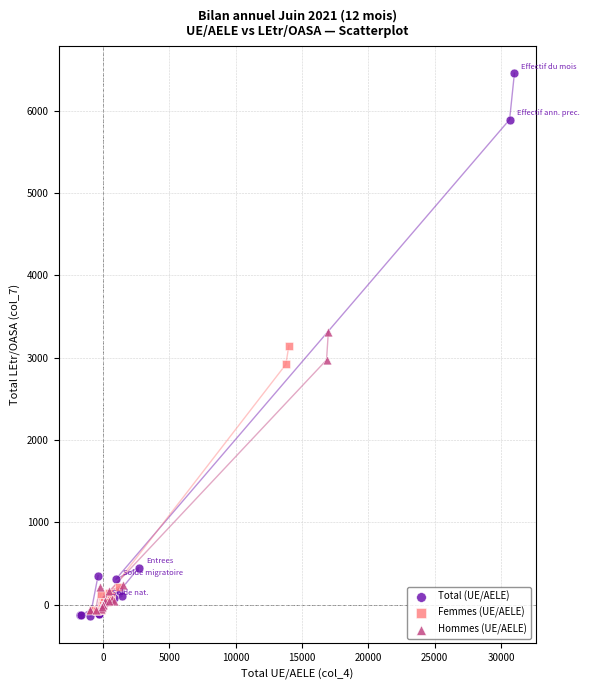

Which series has the widest spread of Y values?

Total (UE/AELE)